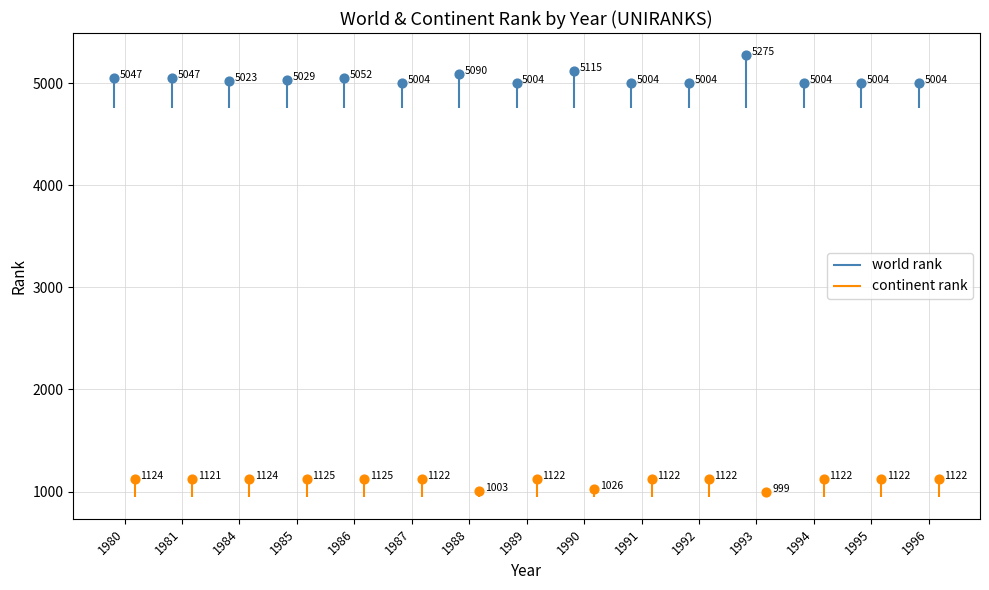

Which series has the widest spread of Y values?

world rank